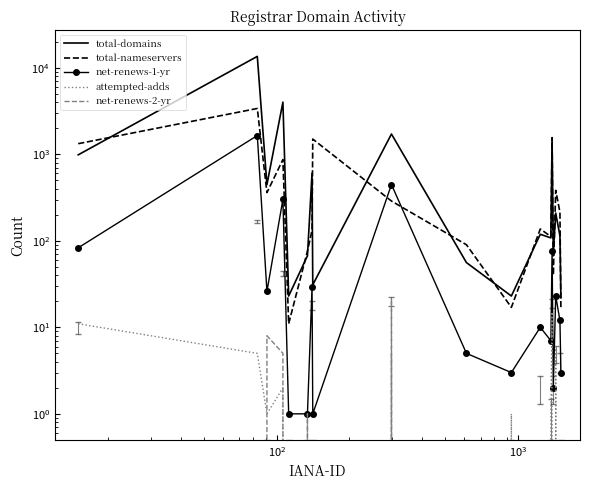

Reading left to right, transcribe all the data shown in this chart.

total-domains: 985	13535	446	4006	23	67	606	31	1714	56	23	119	108	1448	73	209	114	22
total-nameservers: 1326	3384	361	868	11	76	132	1499	288	90	17	137	112	1556	40	383	214	16
net-renews-1-yr: 83	1647	26	301	1	1	29	1	447	5	3	10	7	77	2	23	12	3
attempted-adds: 11	5	1	2	0	0	0	0	5	0	1	0	1	15	0	6	0	0
net-renews-2-yr: 0	0	8	5	0	1	0	0	21	0	0	0	0	0	0	0	0	0